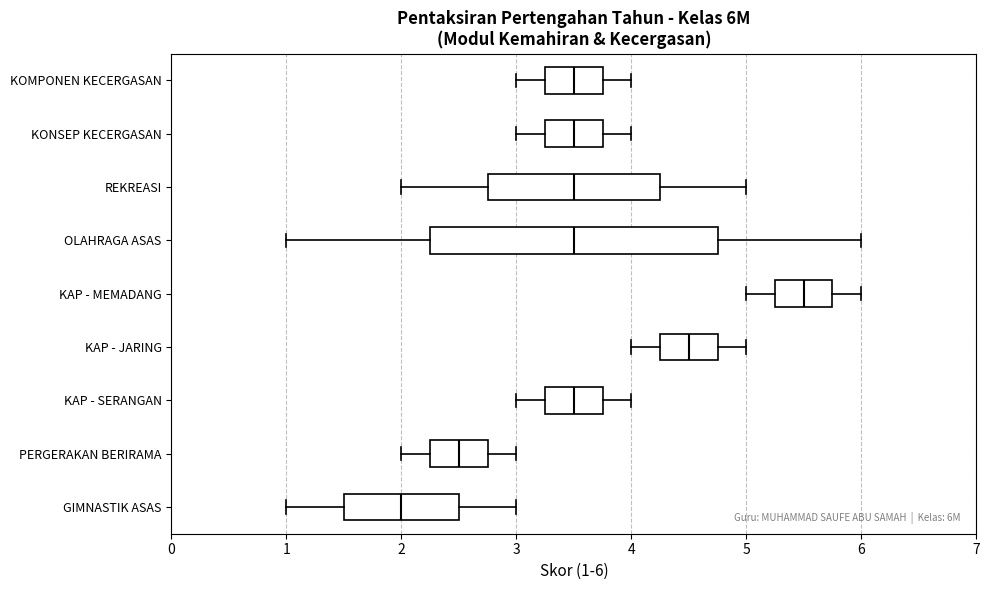

Comparing the boxes themselves (not the whiskers), which one is the widest?

OLAHRAGA ASAS